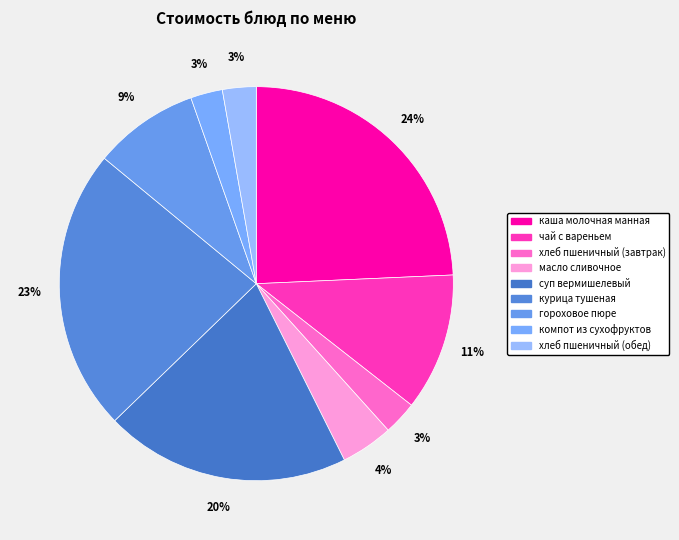

How many segments does this pie chart have?

9